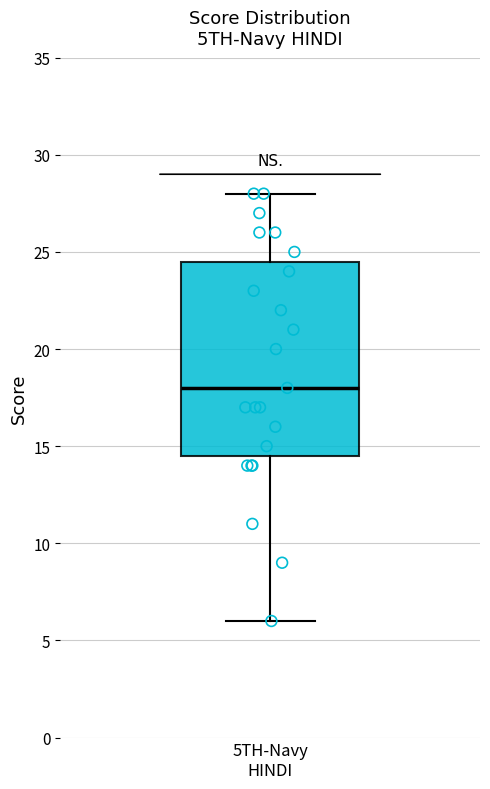

Where does the median line of the box for 5TH-Navy HINDI sit on the y-axis? The values are not printed on the chart, so give them approximately, as read against the axis.

18.0